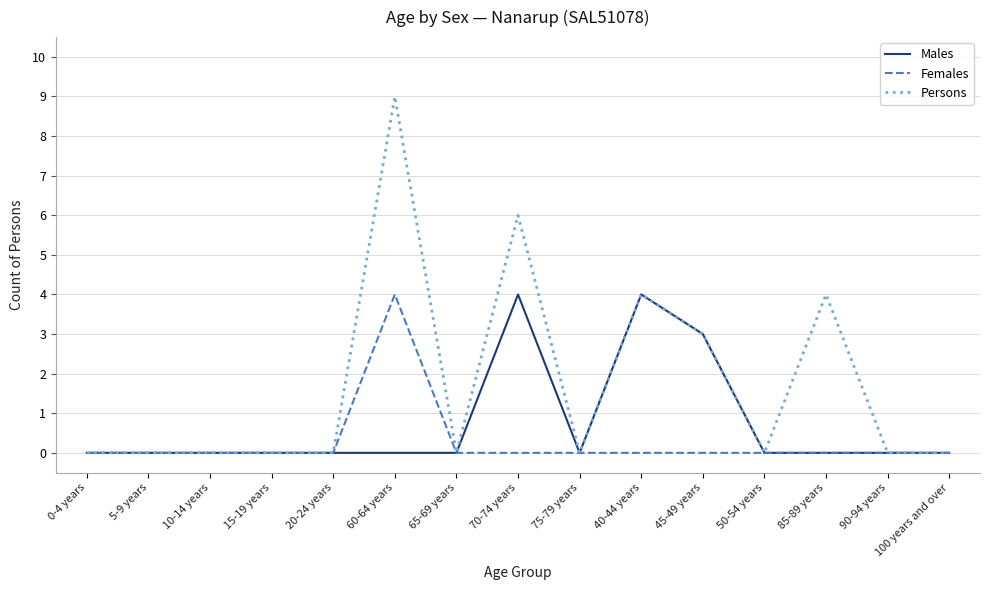

How many Persons values are between 0 and 4?

13